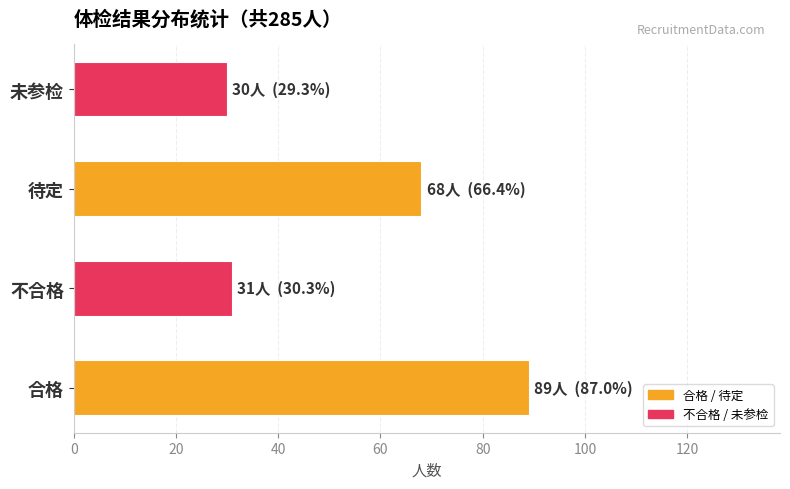

Reading bottom to top, what are all the values shown in this chart?

合格=89	不合格=31	待定=68	未参检=30